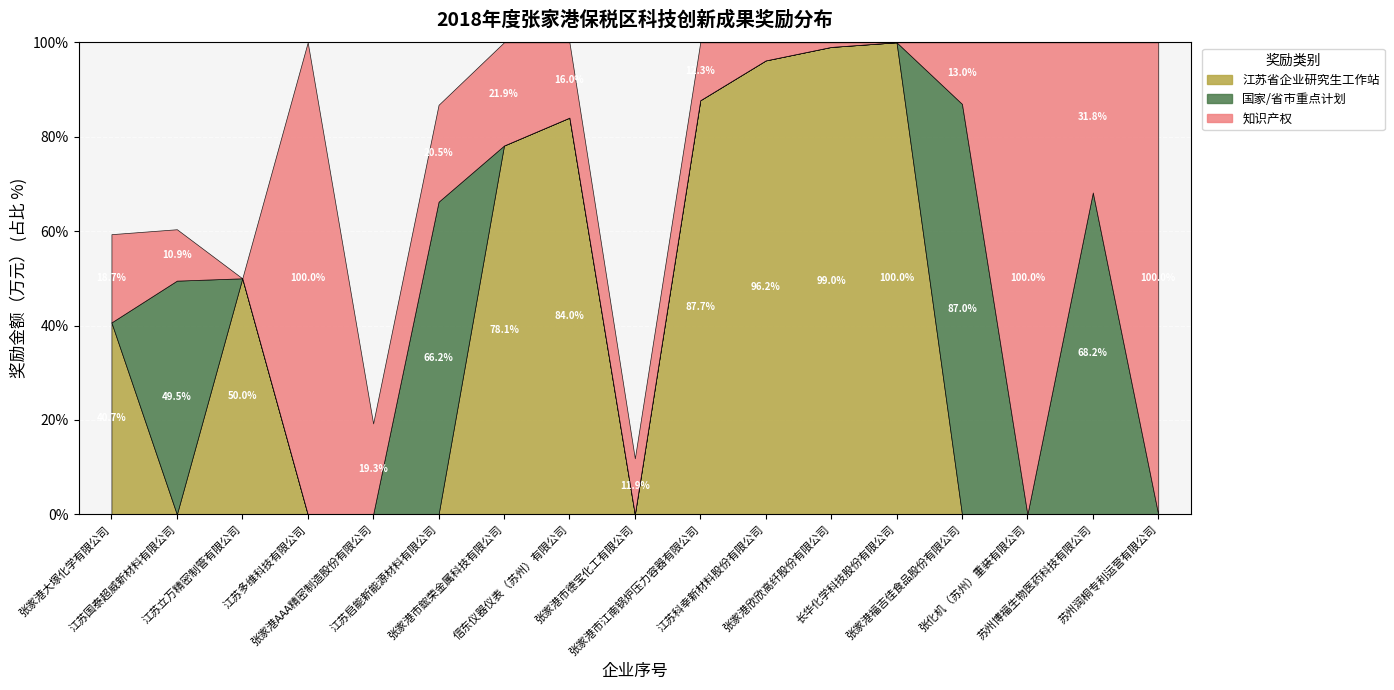

Which has a higher value, 7 or 14?

7